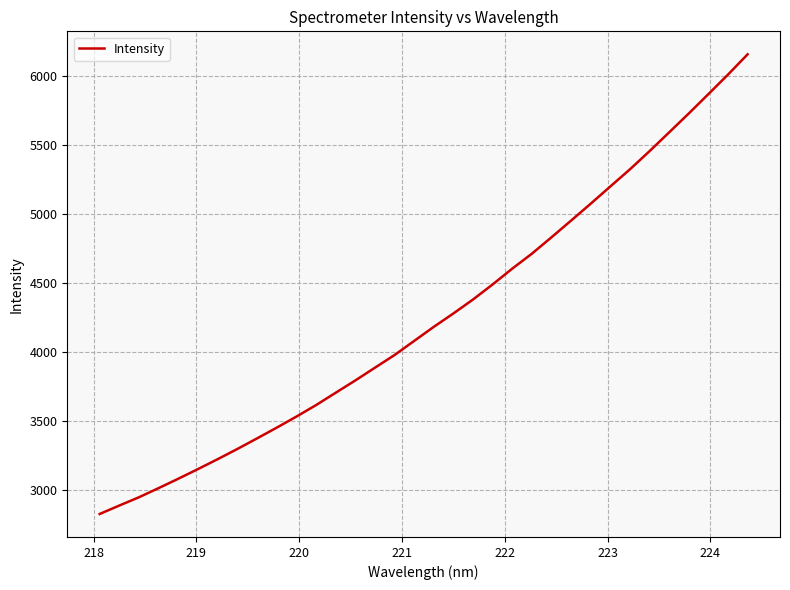

What is the minimum value shown in the chart?

2824.2